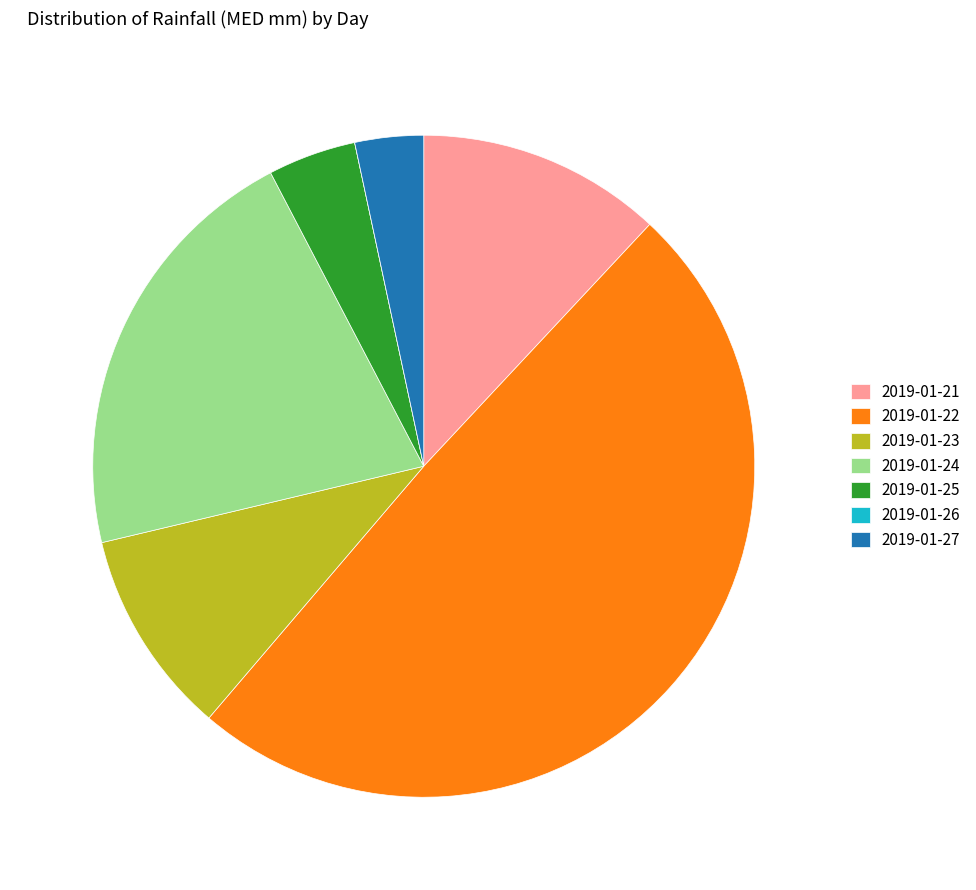

Combined, do 2019-01-23 and 2019-01-25 account for over 50%?

No